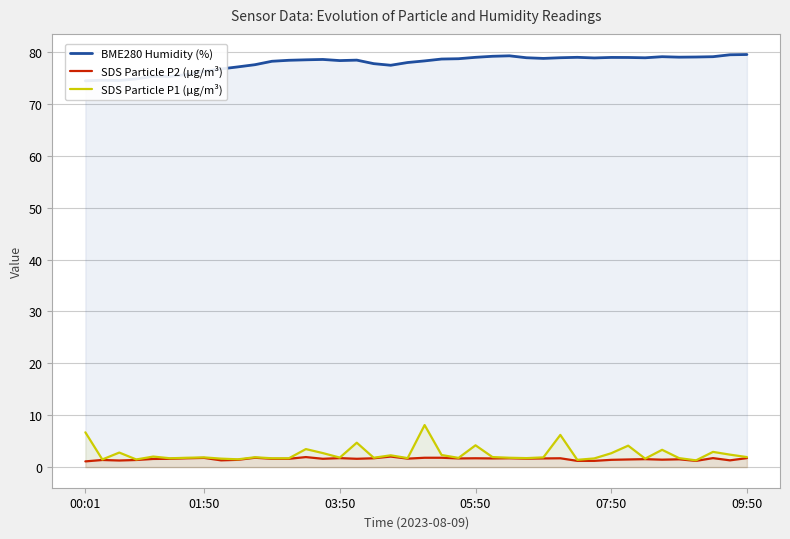

The BME280 Humidity (%) series shows 125.6 at 13. True or false?

False